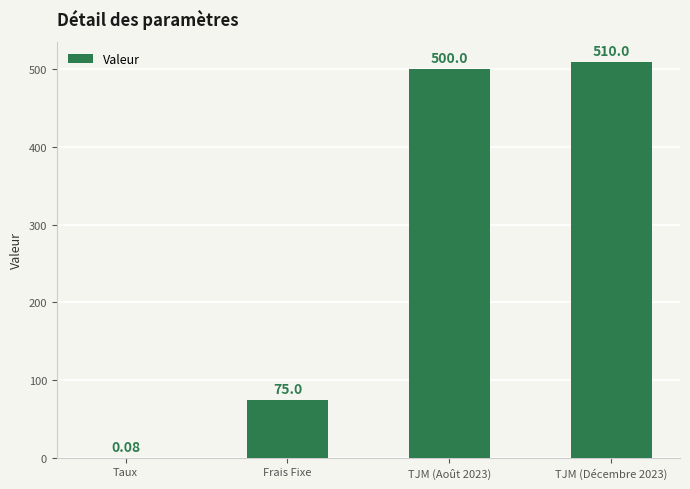

At which label is the value closest to 255?

Frais Fixe